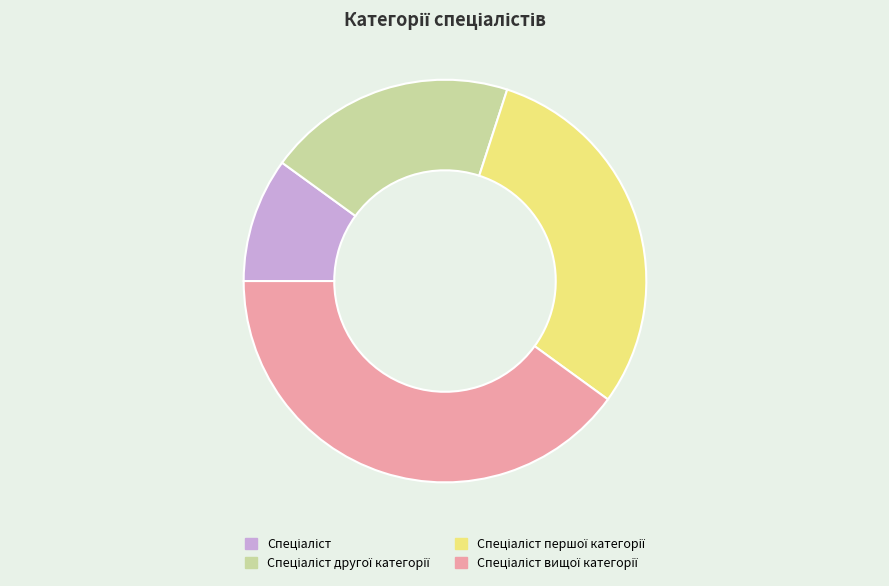

Is there any slice that represents more than half of the pie?

No